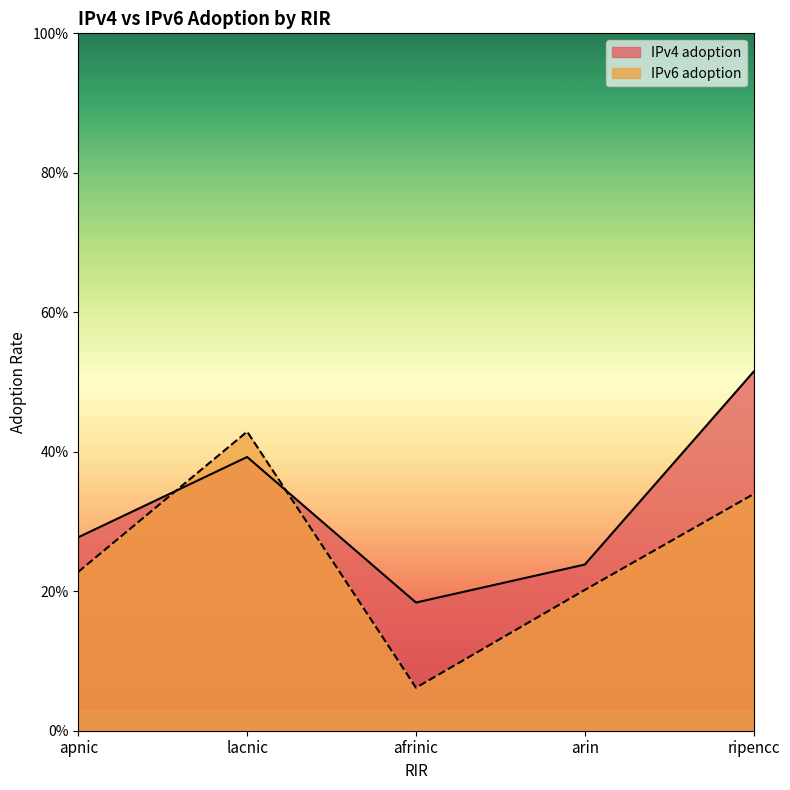

Is it true that IPv6 adoption equals 0.3 at ripencc?

True